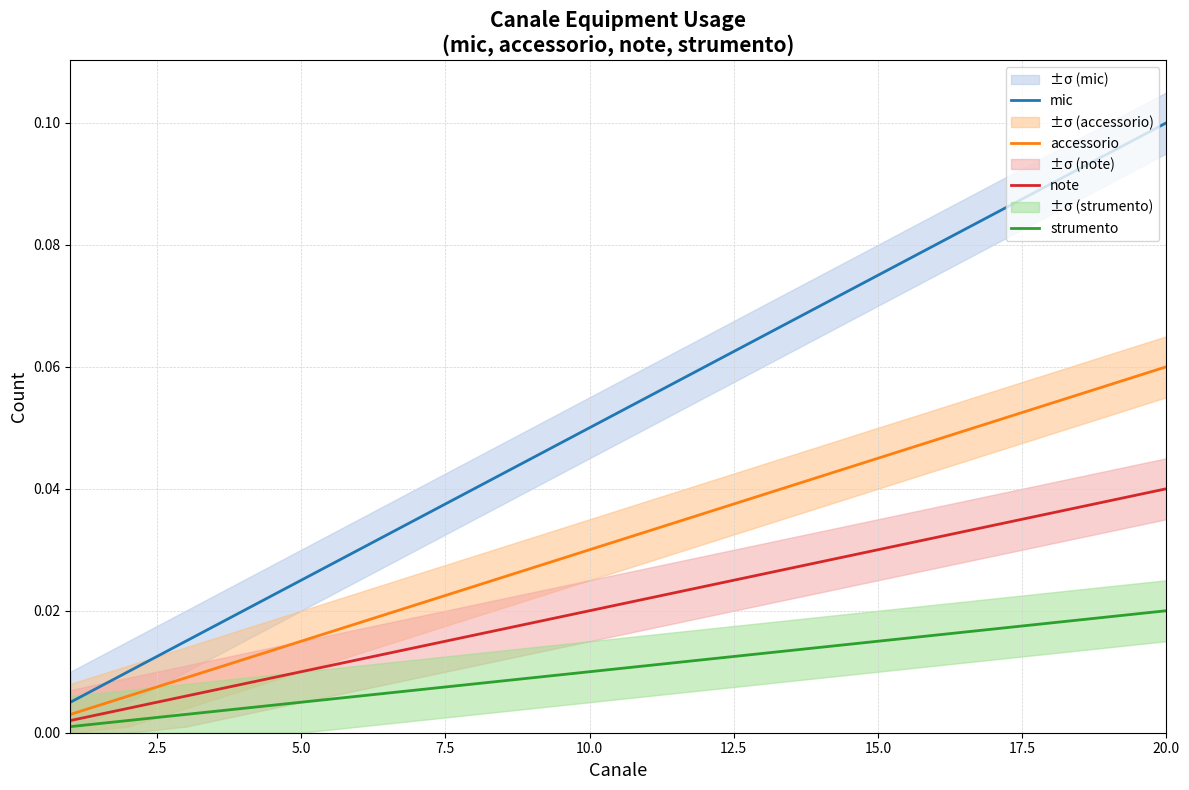

How many lines are shown in the chart?

4